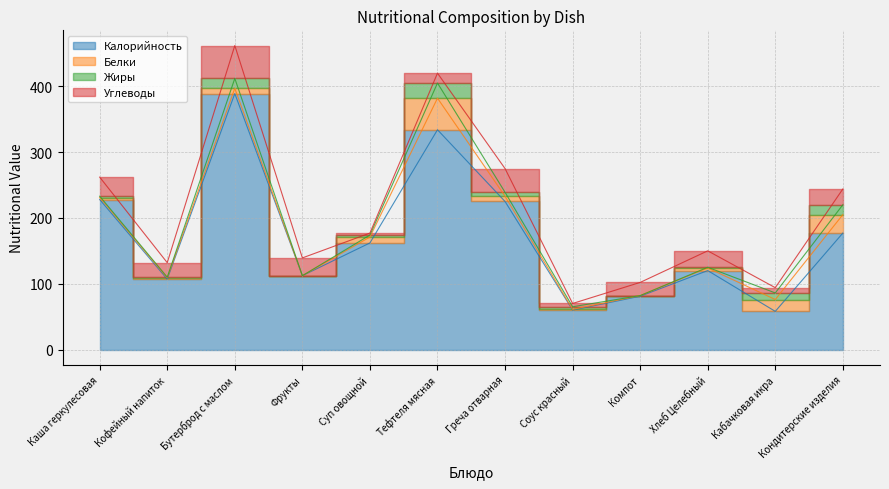

Reading left to right, what are all the values shown in this chart?

Калорийность: Каша геркулесовая=228.0	Кофейный напиток=107.0	Бутерброд с маслом=389.0	Фрукты=112.2	Суп овощной=162.0	Тефтеля мясная=334.0	Греча отварная=225.0	Соус красный=60.0	Компот=81.0	Хлеб Целебный=120.0	Кабачковая икра=58.0	Кондитерские изделия=177.0
Белки: Каша геркулесовая=3.0	Кофейный напиток=2.0	Бутерброд с маслом=8.0	Фрукты=0.0	Суп овощной=9.0	Тефтеля мясная=48.0	Греча отварная=8.0	Соус красный=1.0	Компот=1.0	Хлеб Целебный=4.0	Кабачковая икра=18.0	Кондитерские изделия=28.0
Жиры: Каша геркулесовая=2.0	Кофейный напиток=1.0	Бутерброд с маслом=15.0	Фрукты=0.0	Суп овощной=3.0	Тефтеля мясная=23.0	Греча отварная=6.0	Соус красный=4.0	Компот=0.0	Хлеб Целебный=1.0	Кабачковая икра=10.0	Кондитерские изделия=15.0
Углеводы: Каша геркулесовая=29.0	Кофейный напиток=22.0	Бутерброд с маслом=50.0	Фрукты=27.0	Суп овощной=3.0	Тефтеля мясная=15.0	Греча отварная=36.0	Соус красный=5.0	Компот=20.0	Хлеб Целебный=25.0	Кабачковая икра=8.0	Кондитерские изделия=24.0